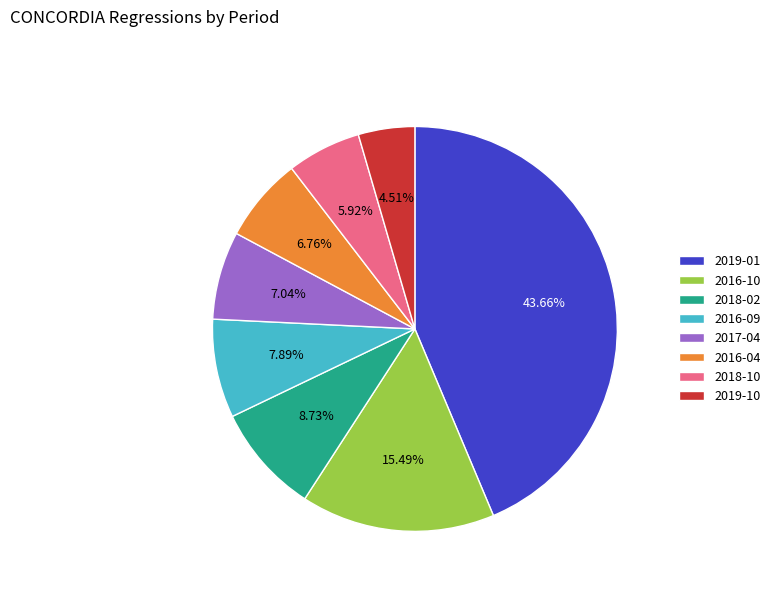

What is the total percentage of 2016-04 and 2019-01?

50.4%